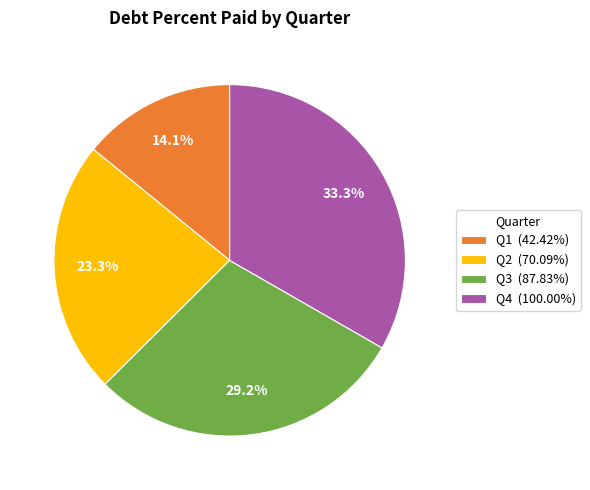

Approximately how many times larger is the value at Q4 (100.00%) compared to Q3 (87.83%)?

1.1